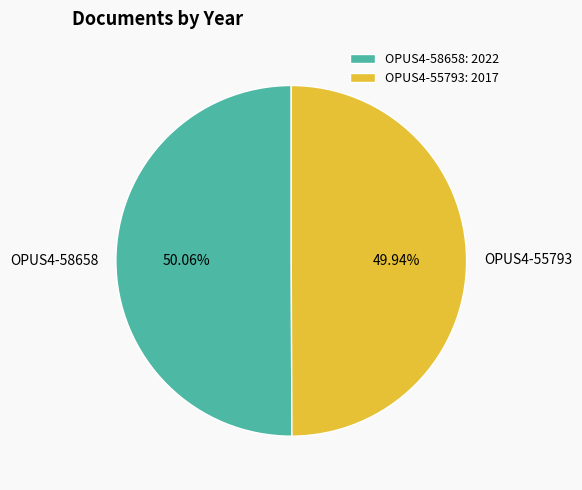

What percentage is the OPUS4-58658 slice, to the nearest percent?

50%